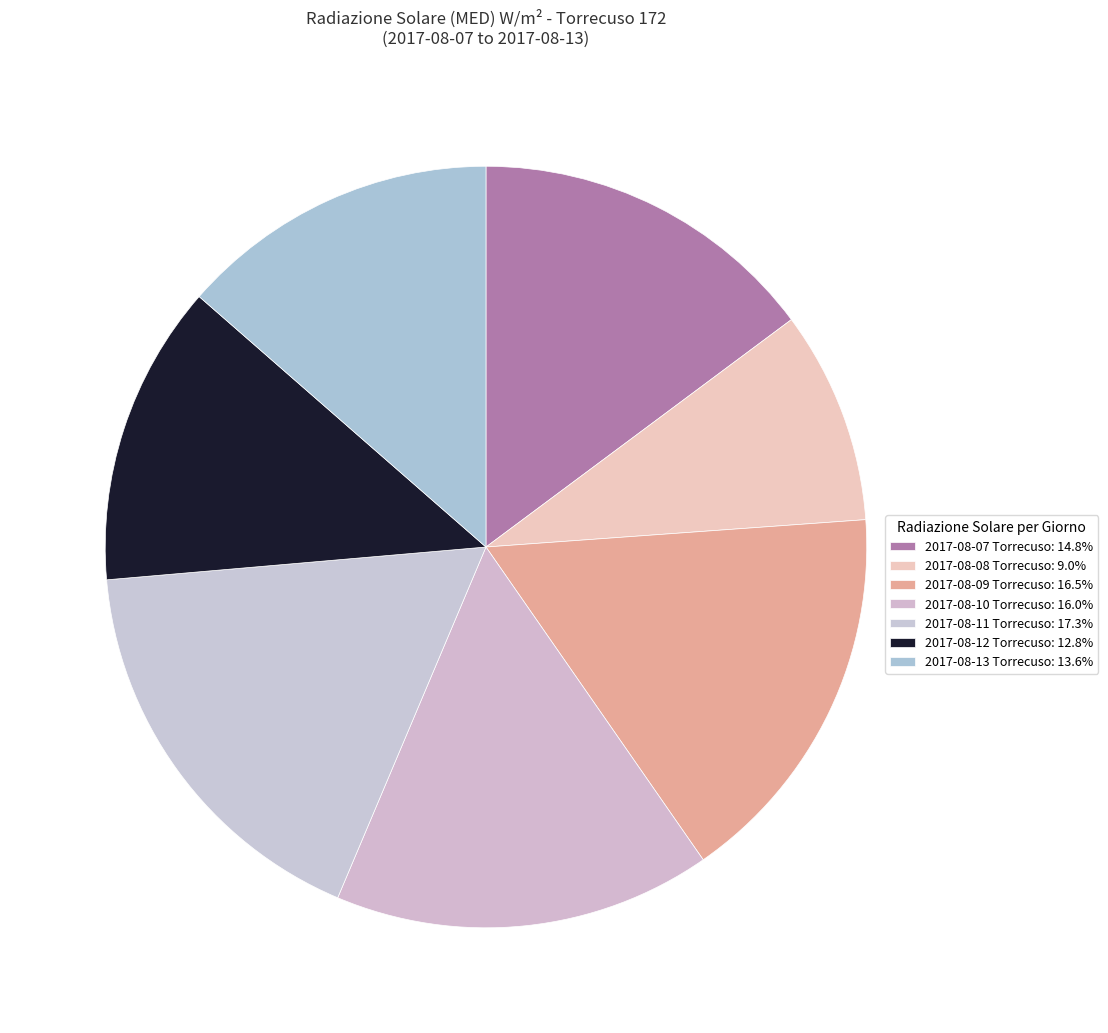

Is the sum of 2017-08-07 Torrecuso and 2017-08-10 Torrecuso greater than half?

No